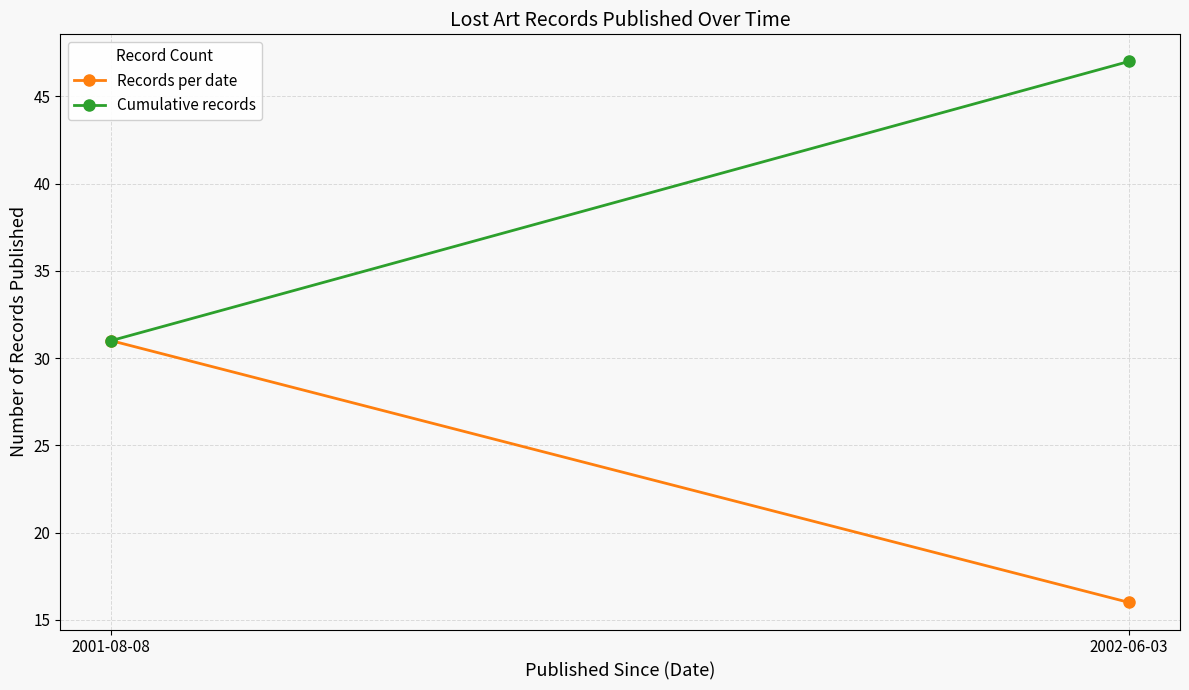

At how many categories does at least one series exceed 43?

1